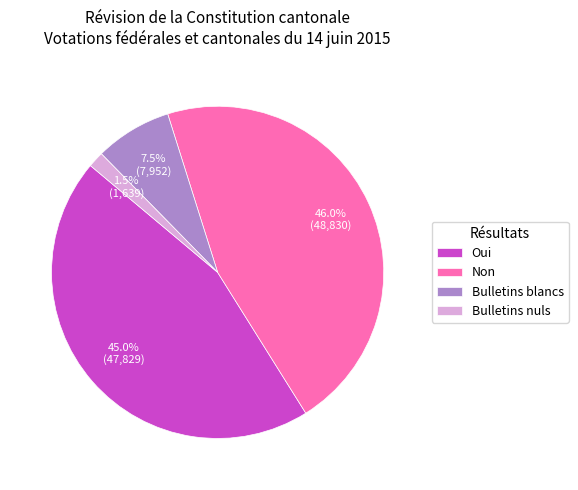

Rank the categories by value from lowest to highest.

Bulletins nuls, Bulletins blancs, Oui, Non